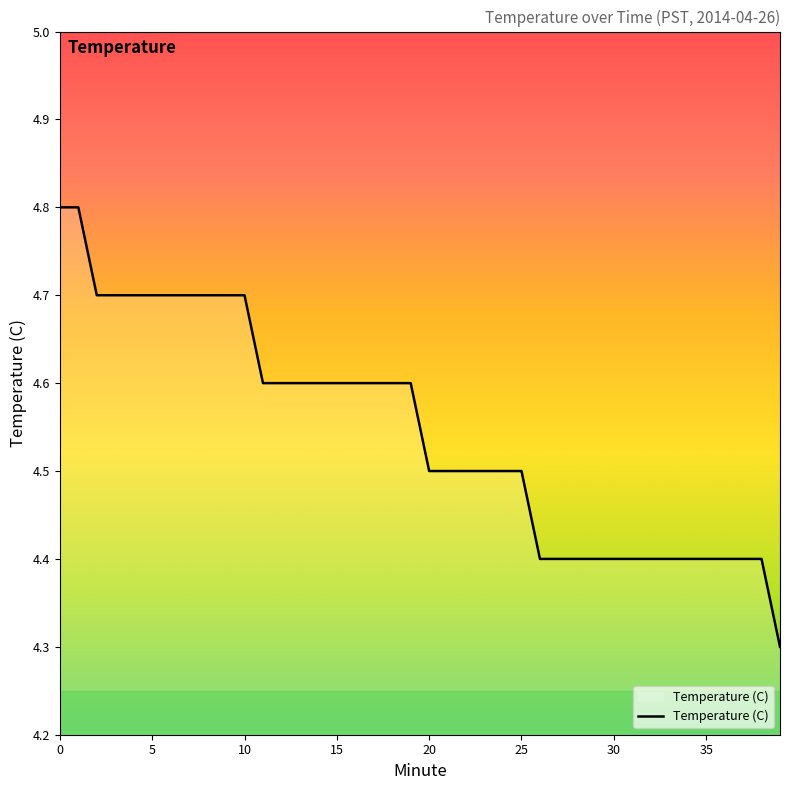

What is the smallest value displayed?

4.3